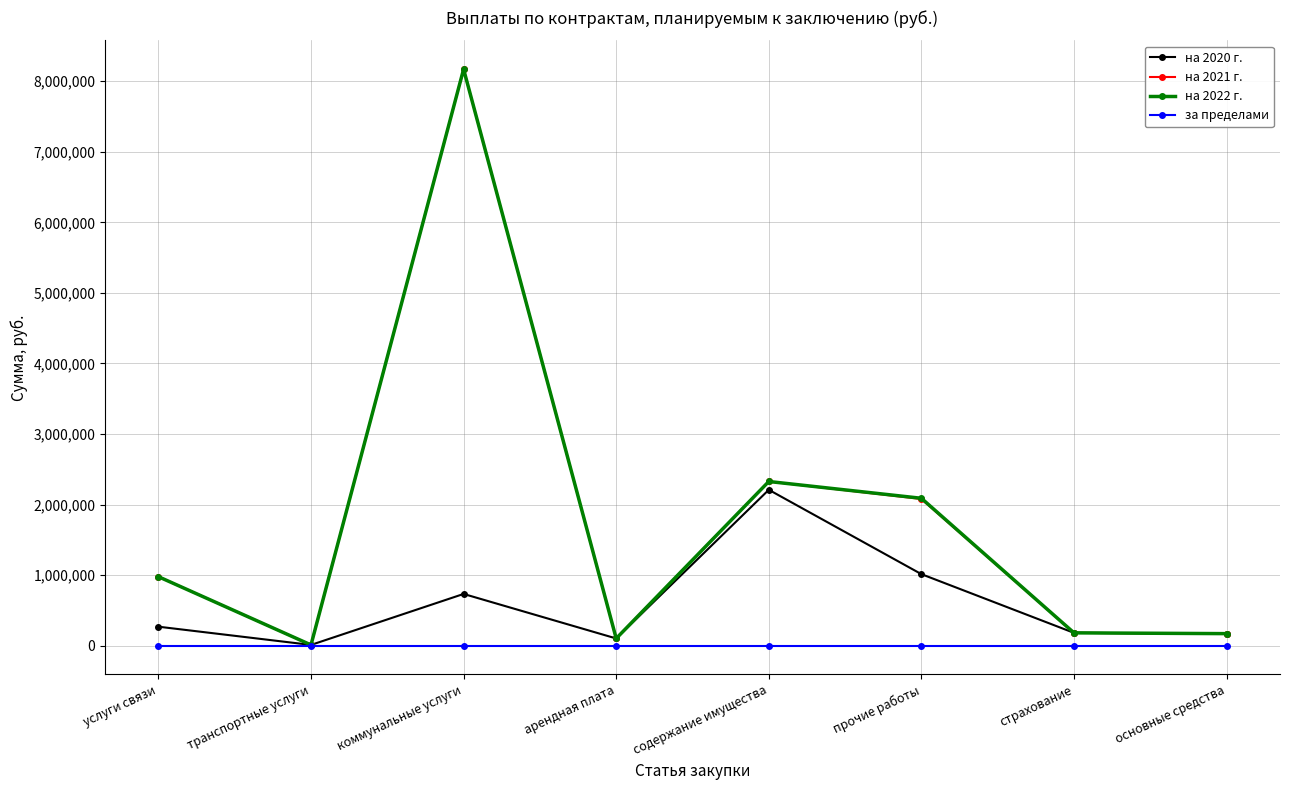

What is the label of the 6th point from the left?

прочие работы